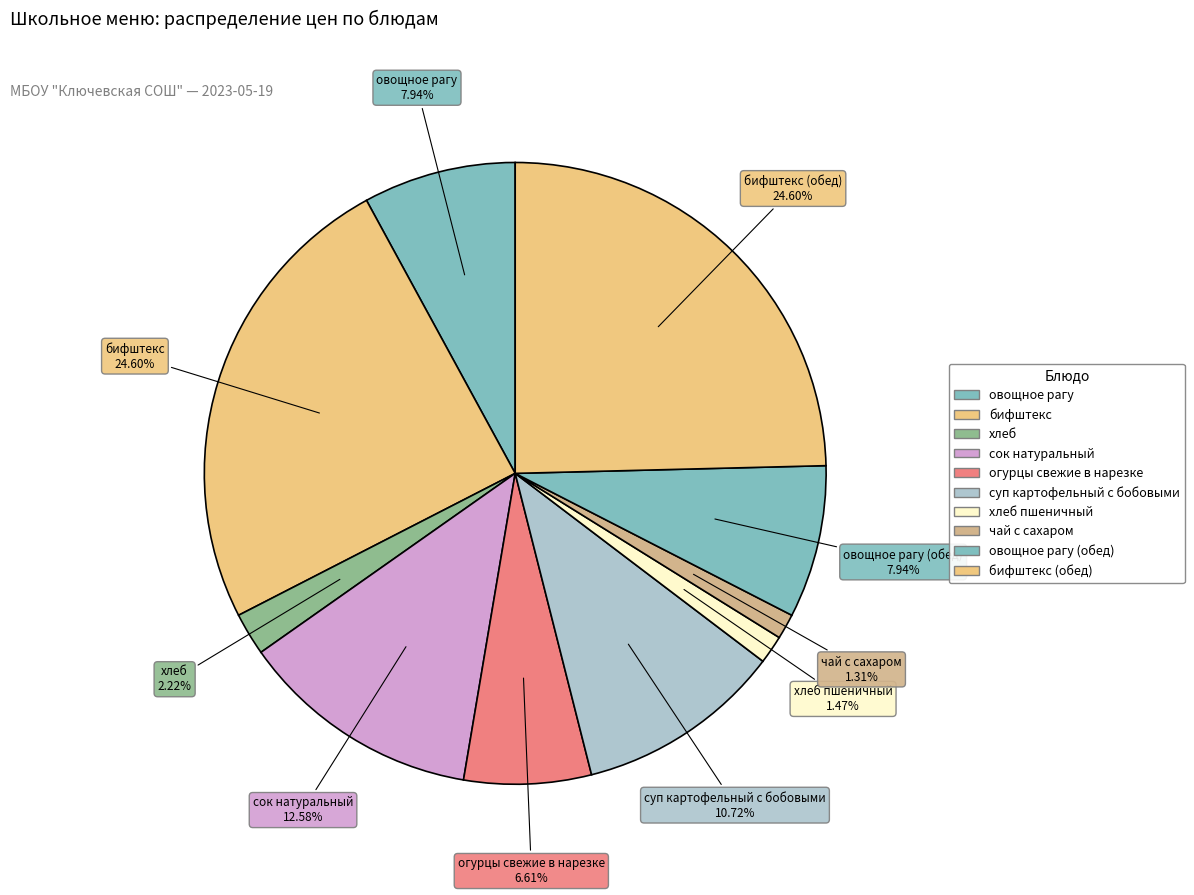

How many slices are in this pie chart?

10